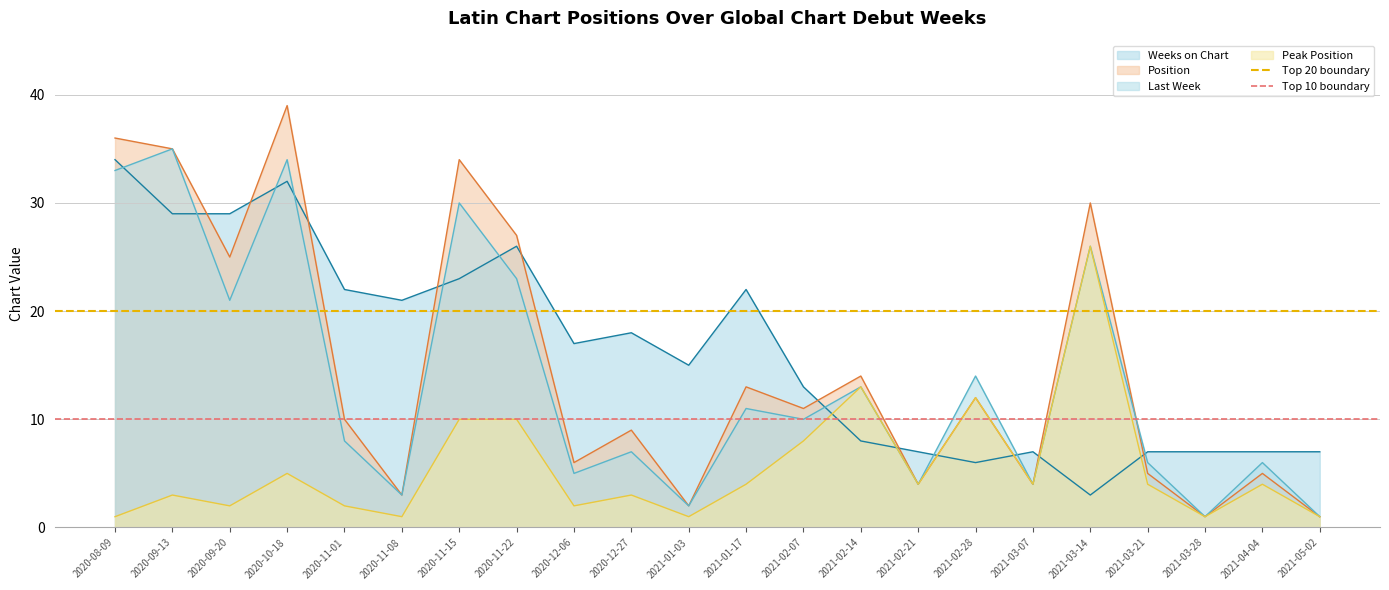

What is the sum of the Top 20 boundary values at 2020-09-13 and 2020-08-09?

40